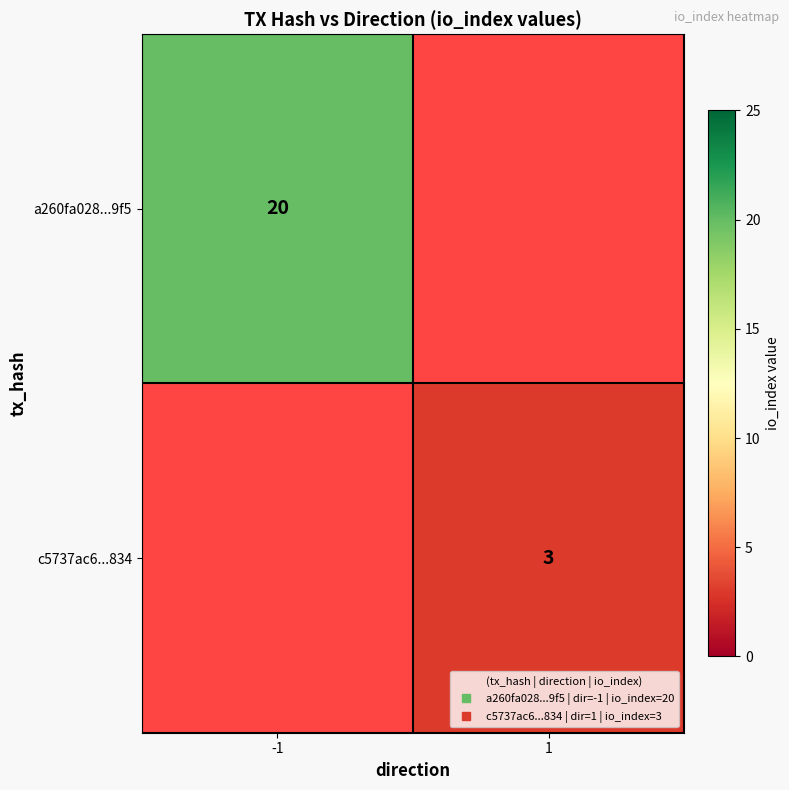

Which label corresponds to the largest value in the chart?

-1